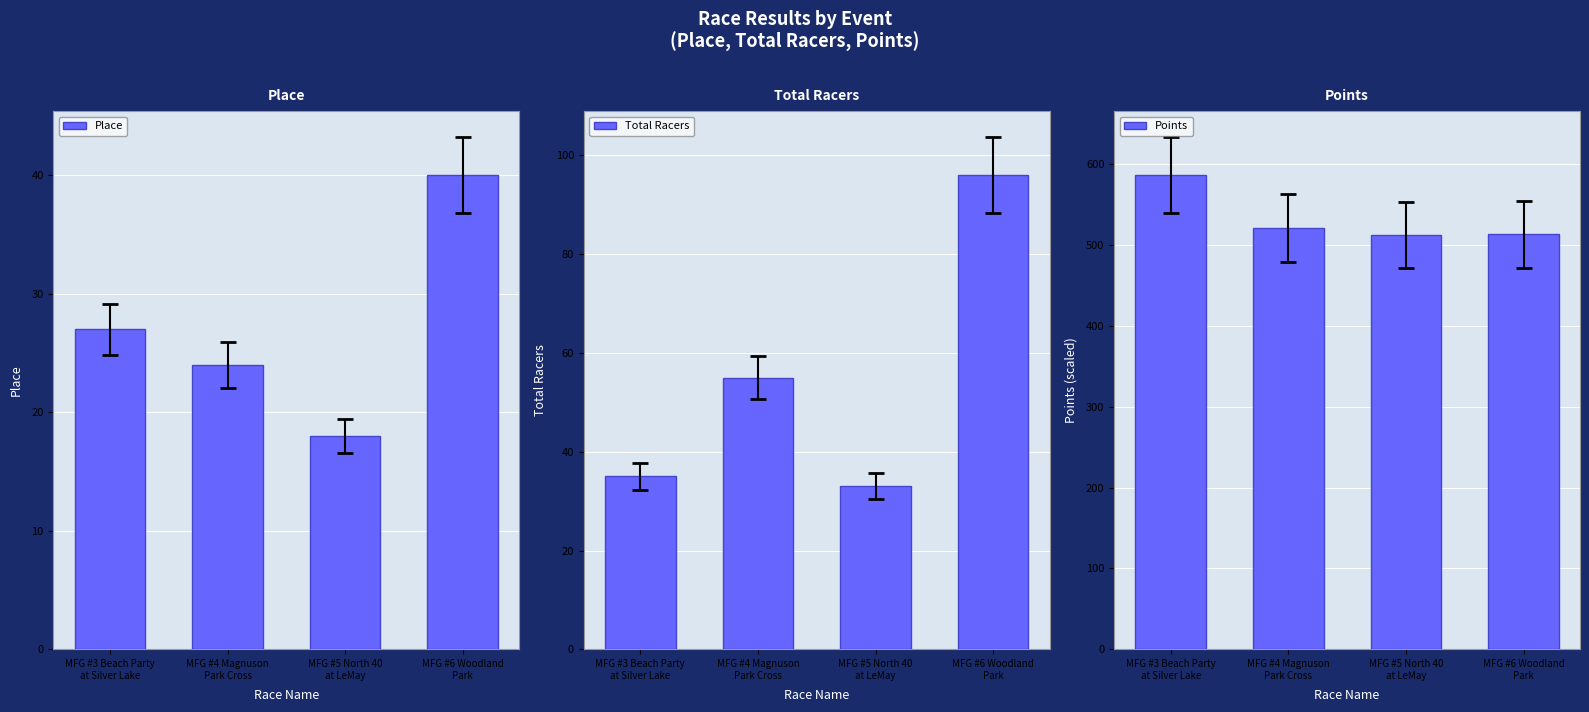

Where is Place nearest to the value 29?

MFG #3 Beach Party
at Silver Lake